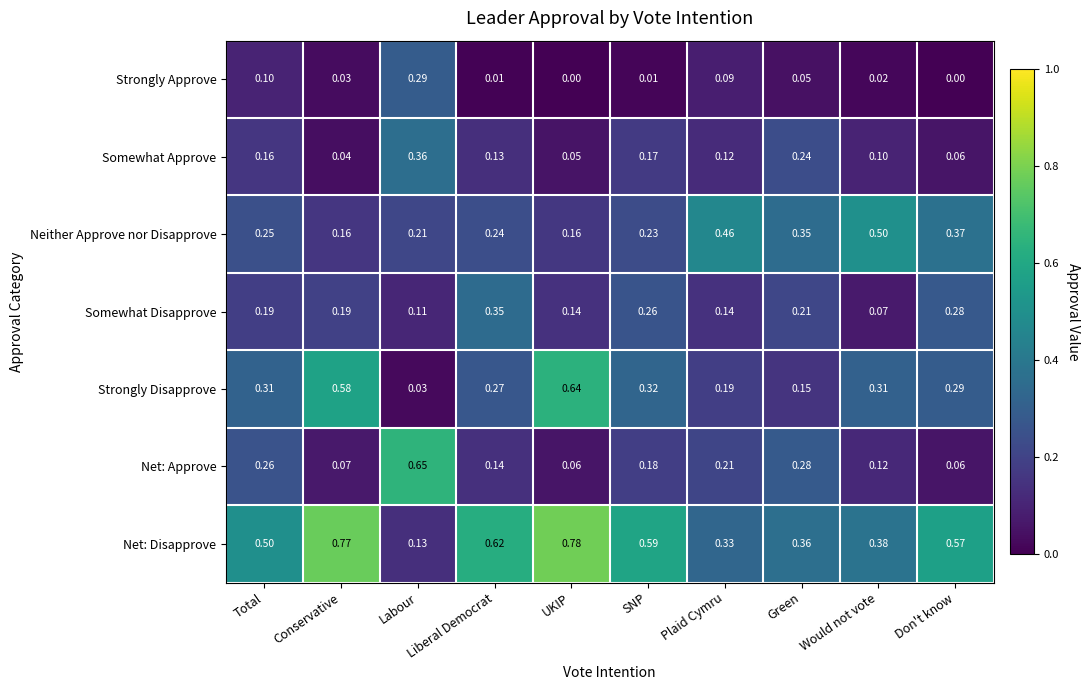

Which series has the largest range (max minus min)?

Net: Disapprove